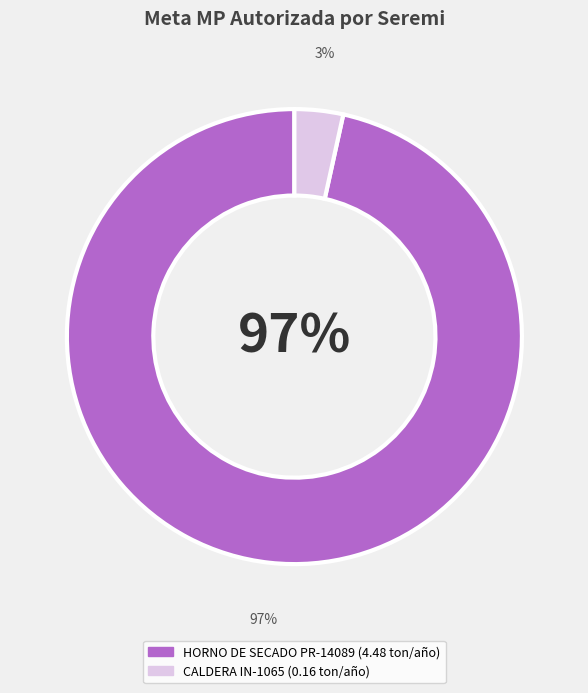

To the nearest percent, what is the difference between the largest and smallest slice percentages?

93%